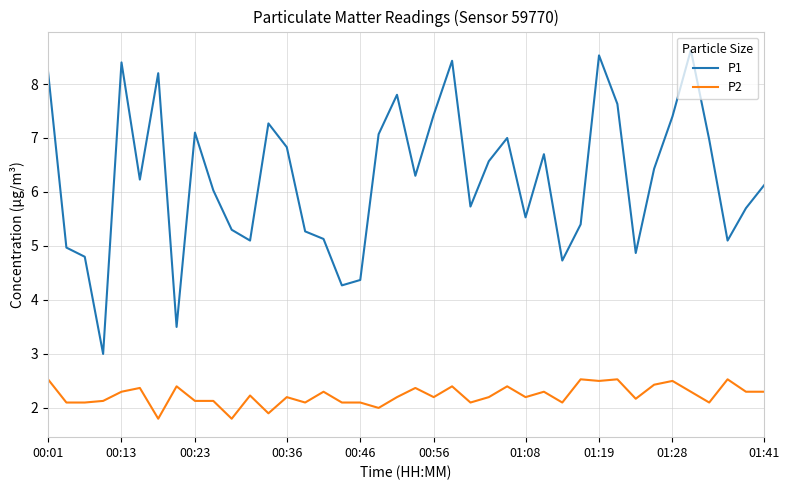

List the series in order of their peak value, highest first.

P1, P2